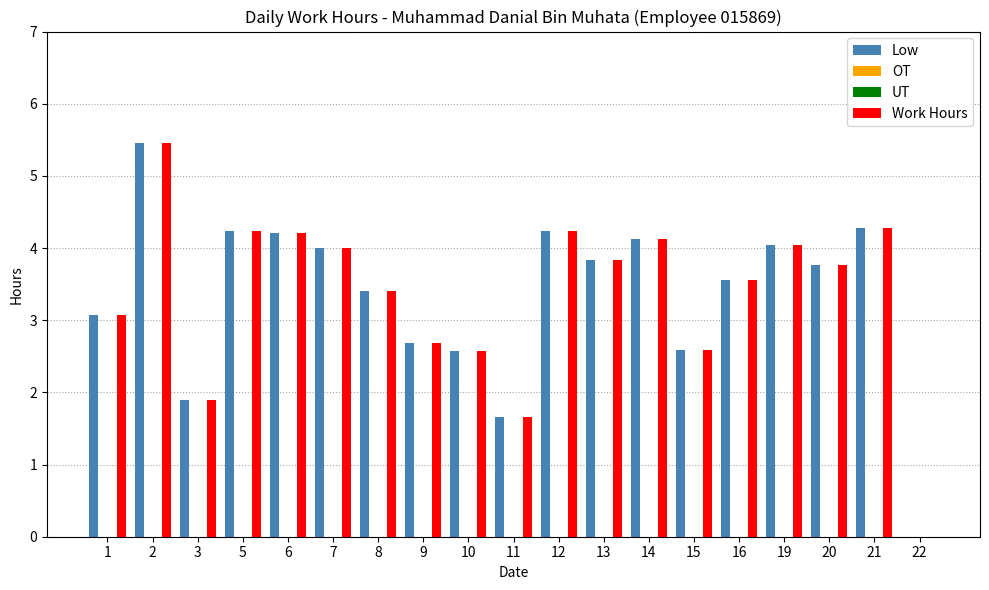

Between 10 and 14, which series saw the biggest shift?

Low